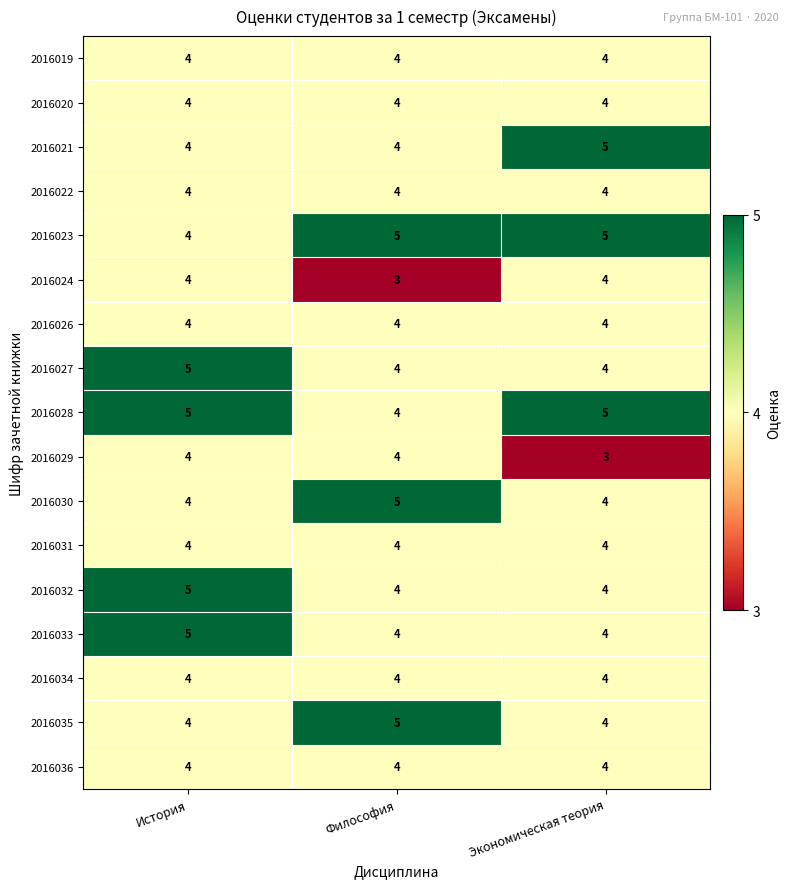

What is the approximate value of 2016028 at Философия?

4